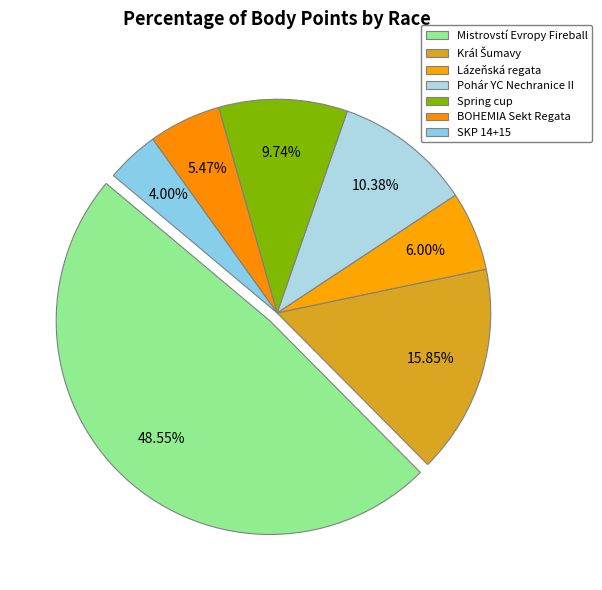

Count the number of slices in the pie.

7